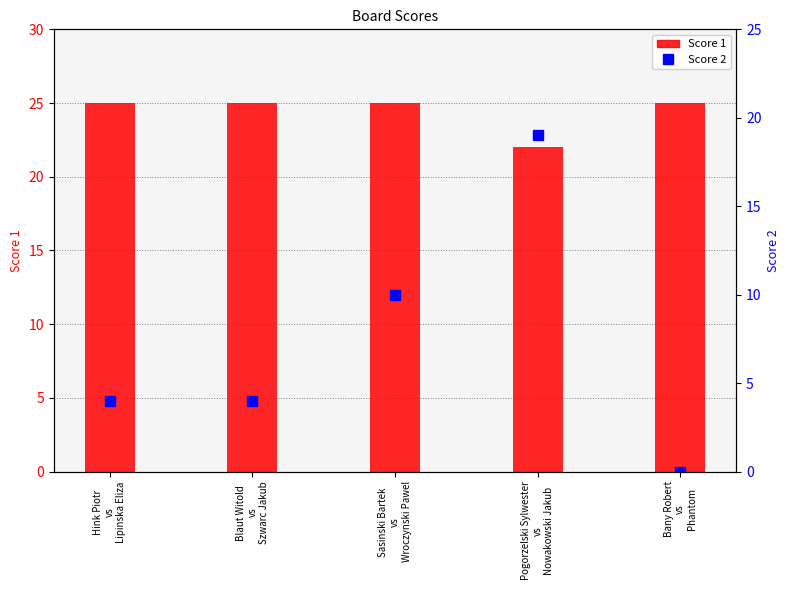

The value of Score 1 at Hink Piotr
vs
Lipinska Eliza is 37. True or false?

False